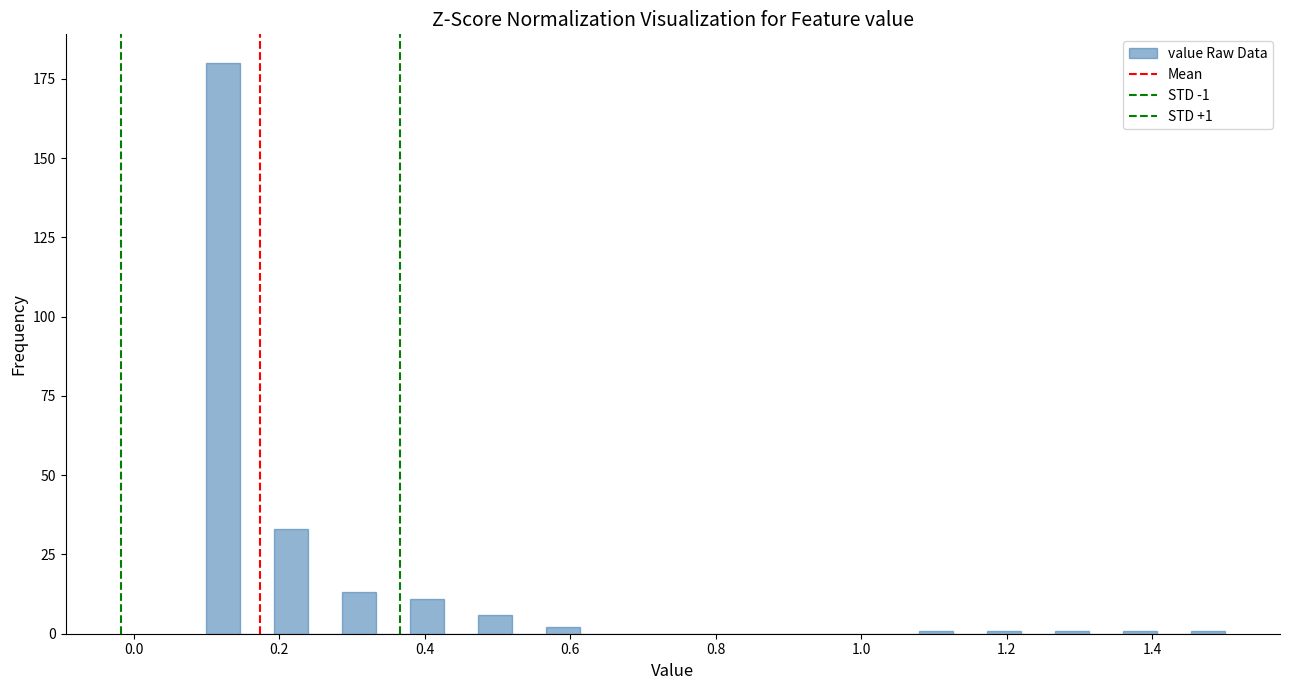

Around what value on the x-axis is the tallest bar? Give the approximate position of its centre, as read against the axis.

0.12